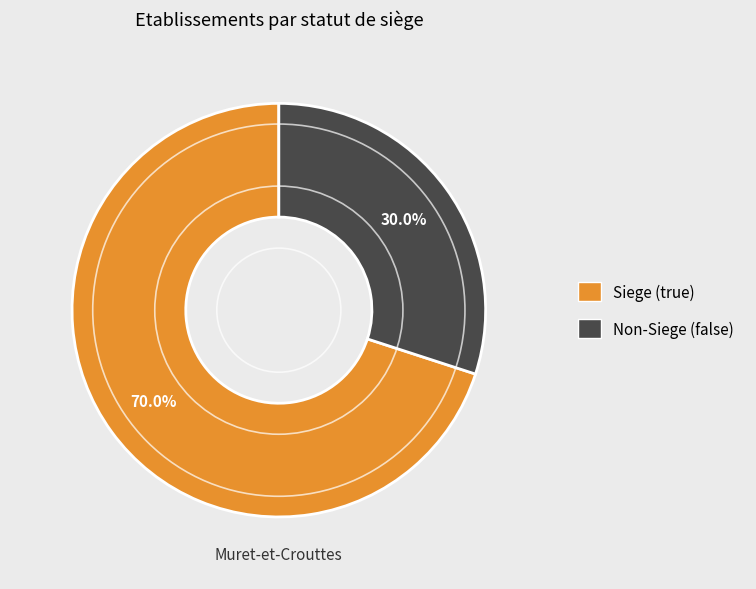

To the nearest percent, what is the difference between the largest and smallest slice percentages?

40%